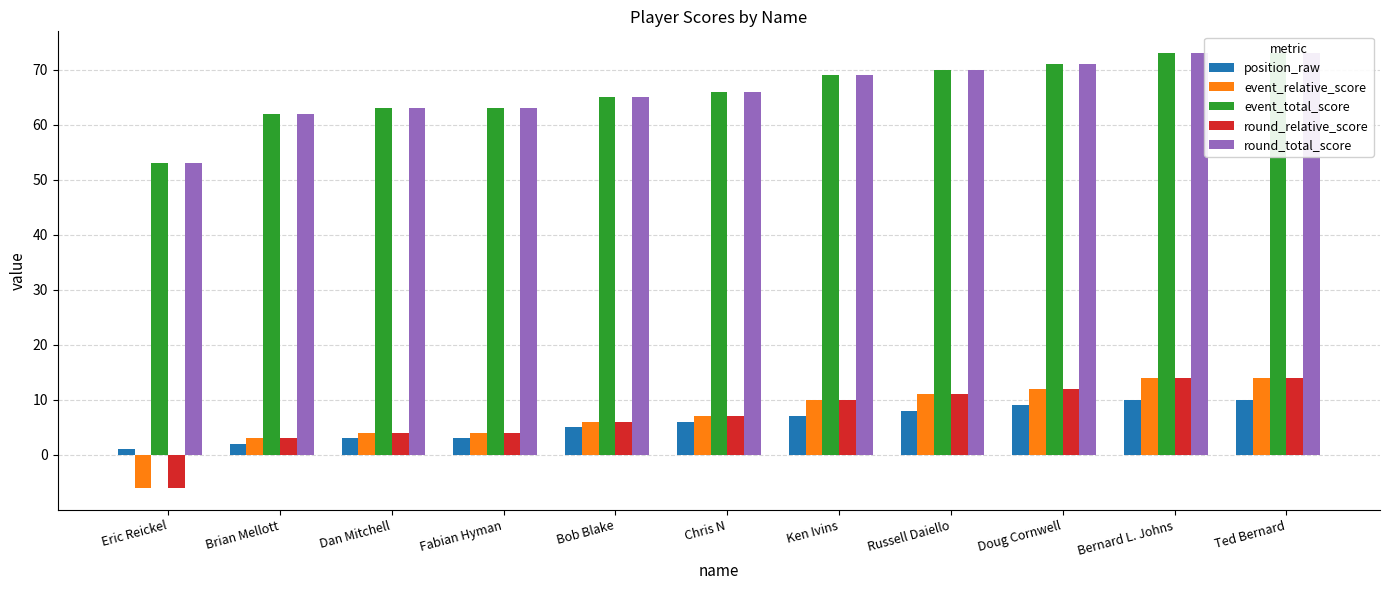

The event_relative_score series shows 11 at Russell Daiello. True or false?

True